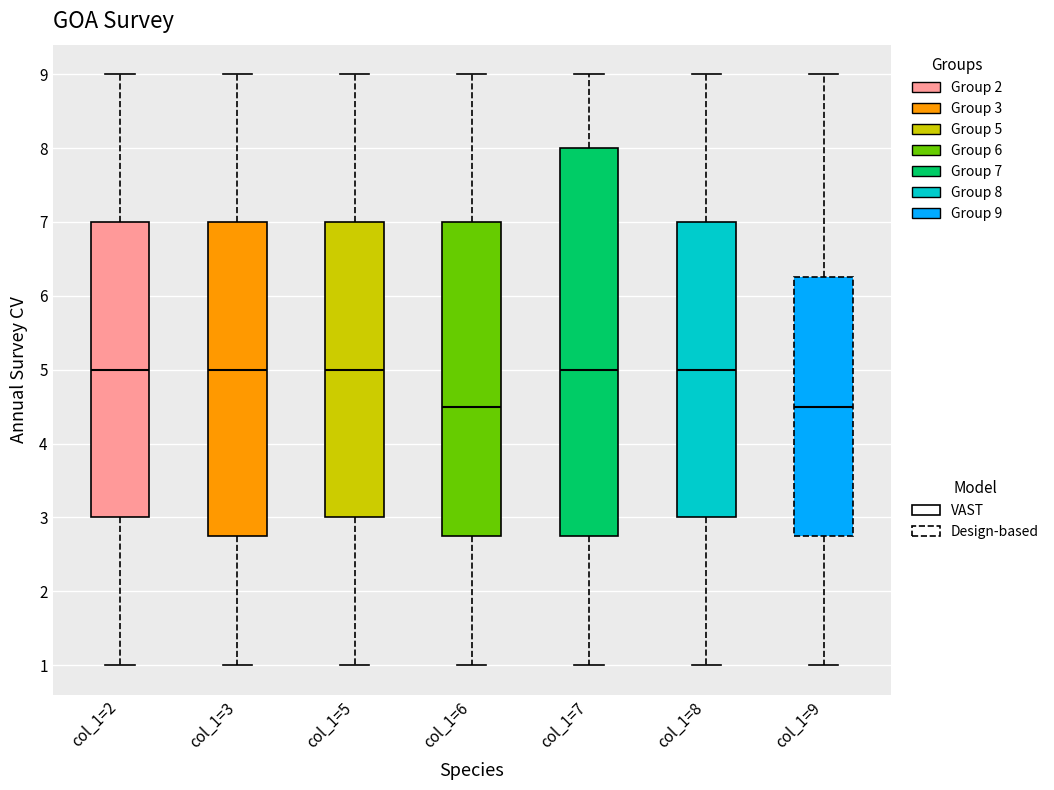

Reading left to right, transcribe this box plot: for each box, give where its median line is, the range the box spans, and where its two whiskers end, as read against the y-axis. The values are not printed on the chart, so give them approximately, as read against the axis.

col_1=2: median 5.0, box 3.0 to 7.0, whiskers 1.0 to 9.0
col_1=3: median 5.0, box 2.8 to 7.0, whiskers 1.0 to 9.0
col_1=5: median 5.0, box 3.0 to 7.0, whiskers 1.0 to 9.0
col_1=6: median 4.5, box 2.8 to 7.0, whiskers 1.0 to 9.0
col_1=7: median 5.0, box 2.8 to 8.0, whiskers 1.0 to 9.0
col_1=8: median 5.0, box 3.0 to 7.0, whiskers 1.0 to 9.0
col_1=9: median 4.5, box 2.8 to 6.3, whiskers 1.0 to 9.0